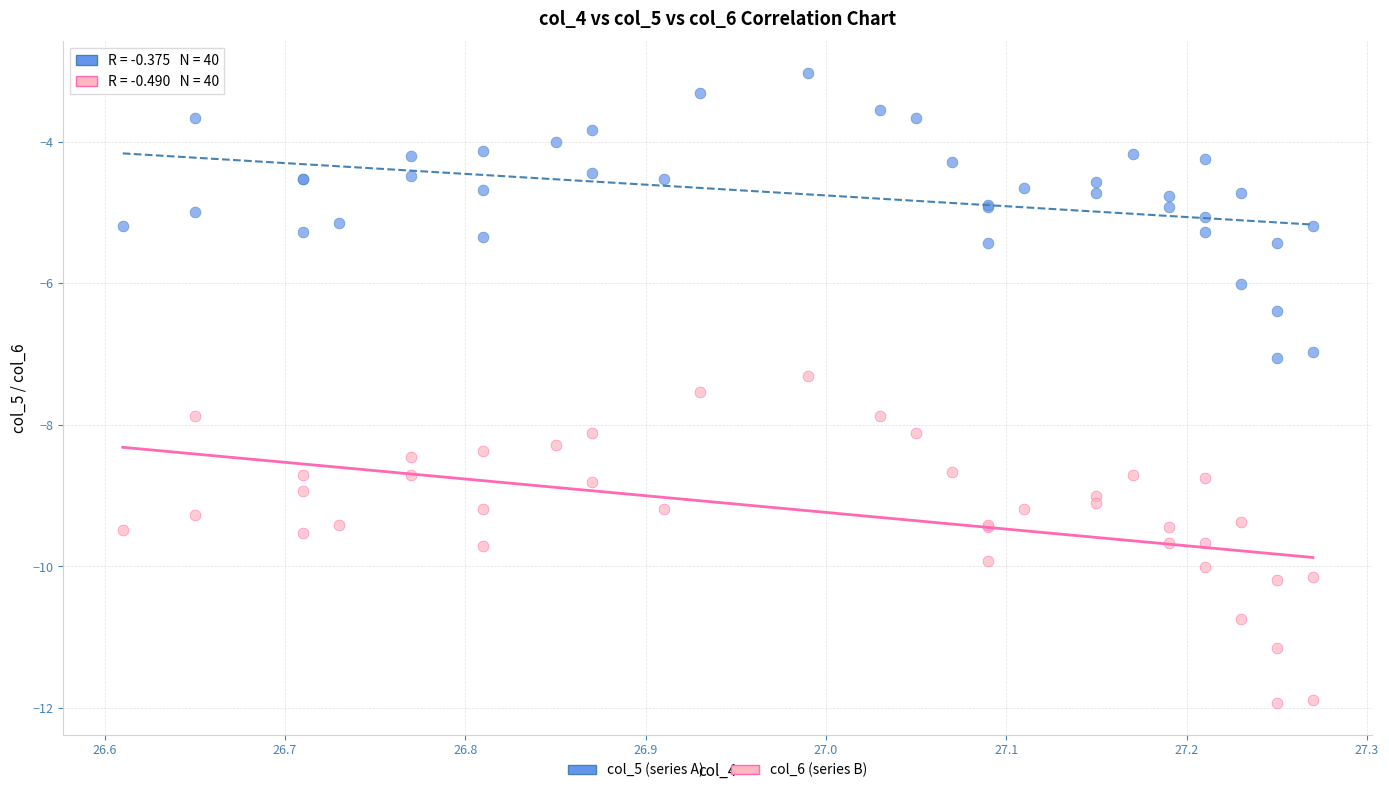

Which series reaches the minimum Y coordinate?

col_6 (series B)